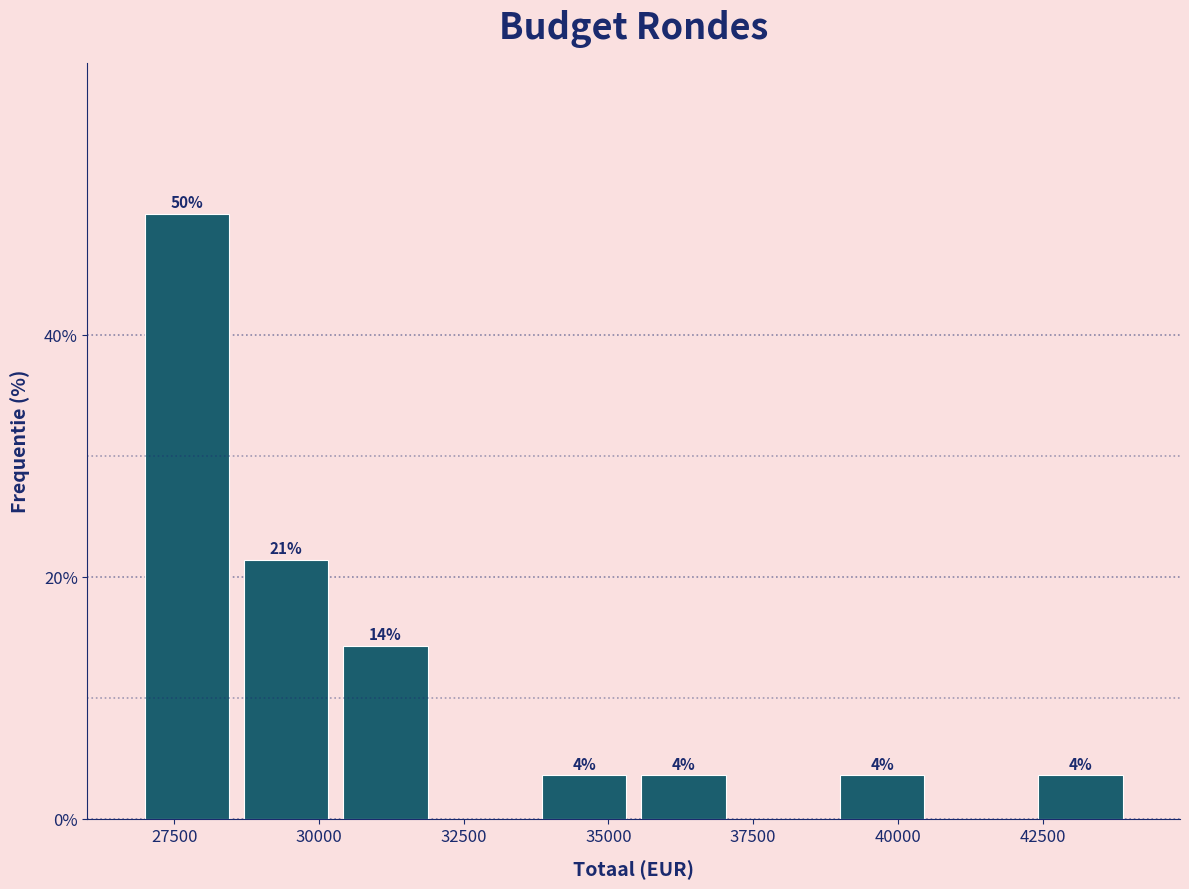

Around what value on the x-axis is the tallest bar? Give the approximate position of its centre, as read against the axis.

27500